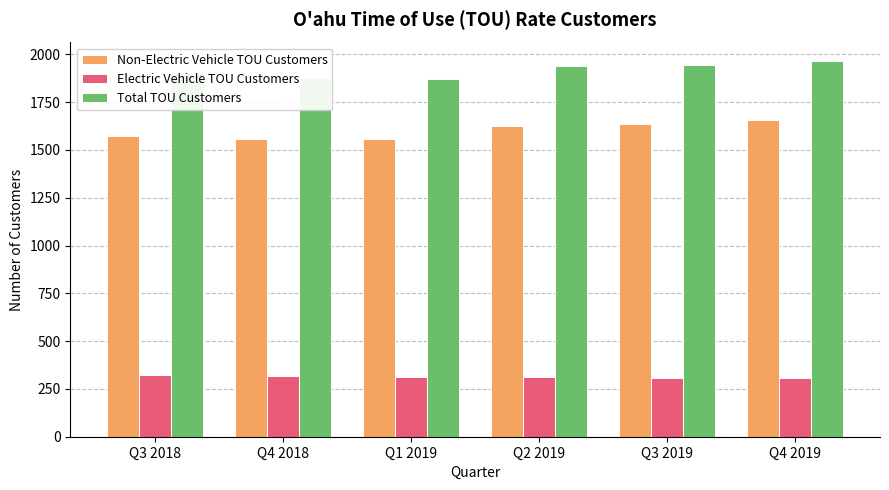

What is the difference between the highest and lowest values at Q4 2019?

1658